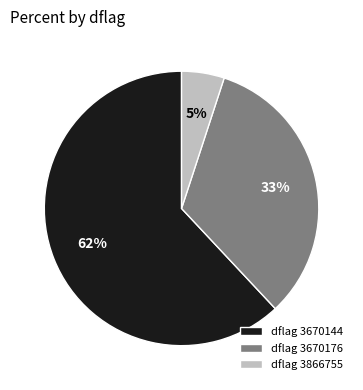

True or false: dflag 3670176 accounts for 20% of the total.

False